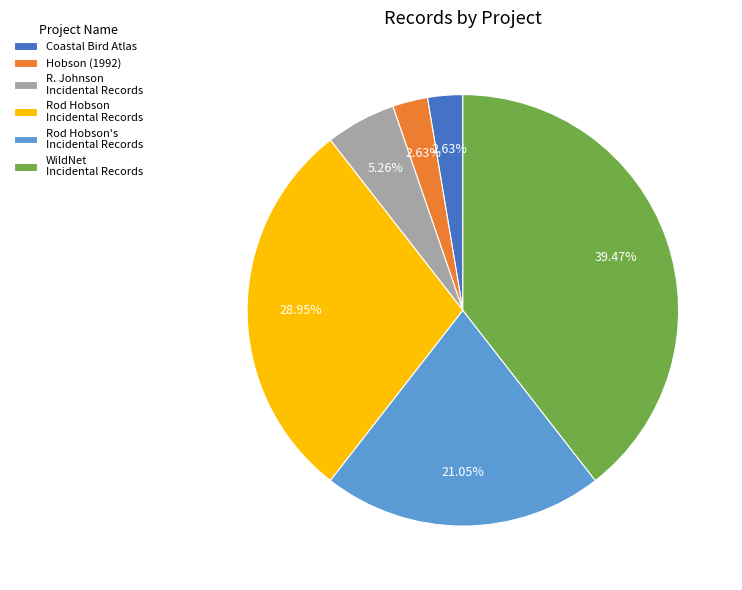

How many slices are in this pie chart?

6